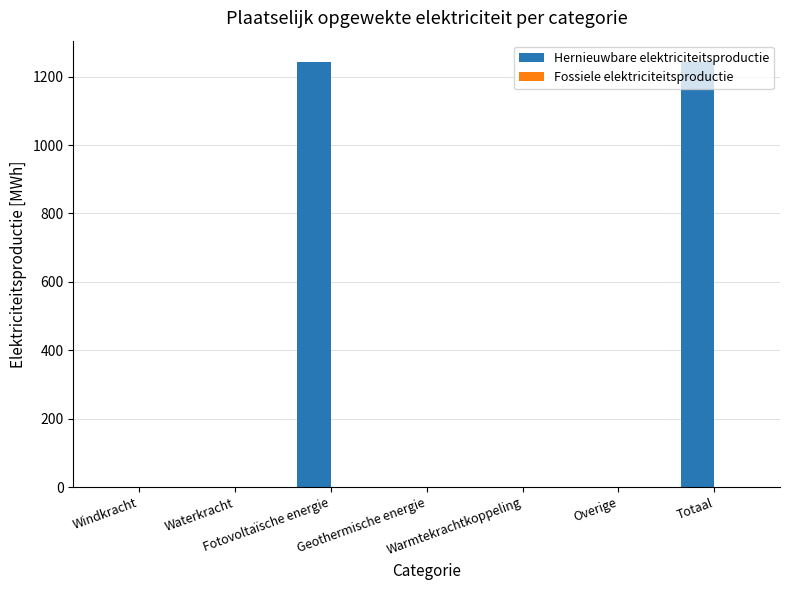

How many data points are above 0?

2